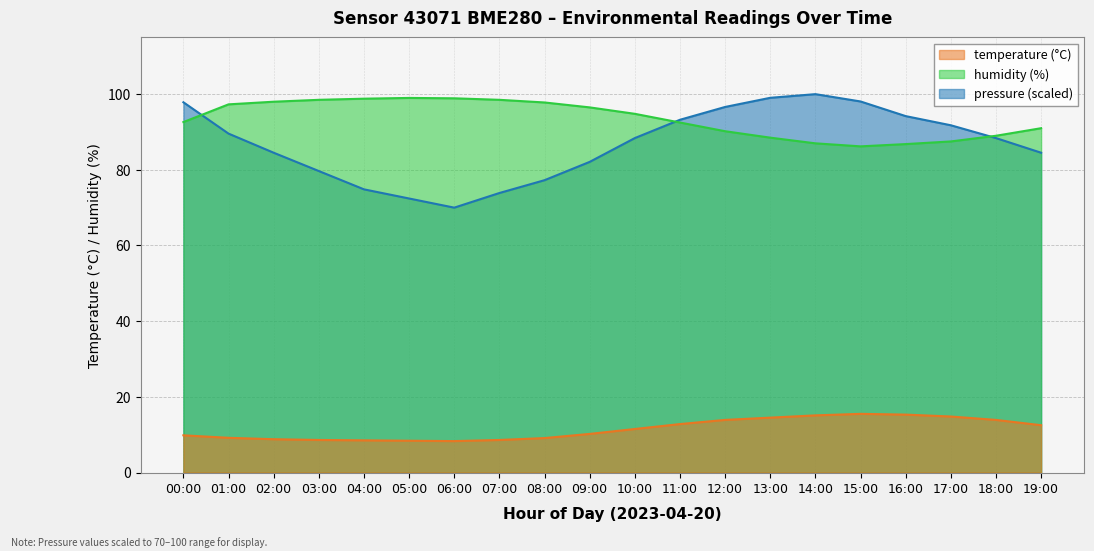

Is it true that temperature equals 7.7 at 16:00?

False